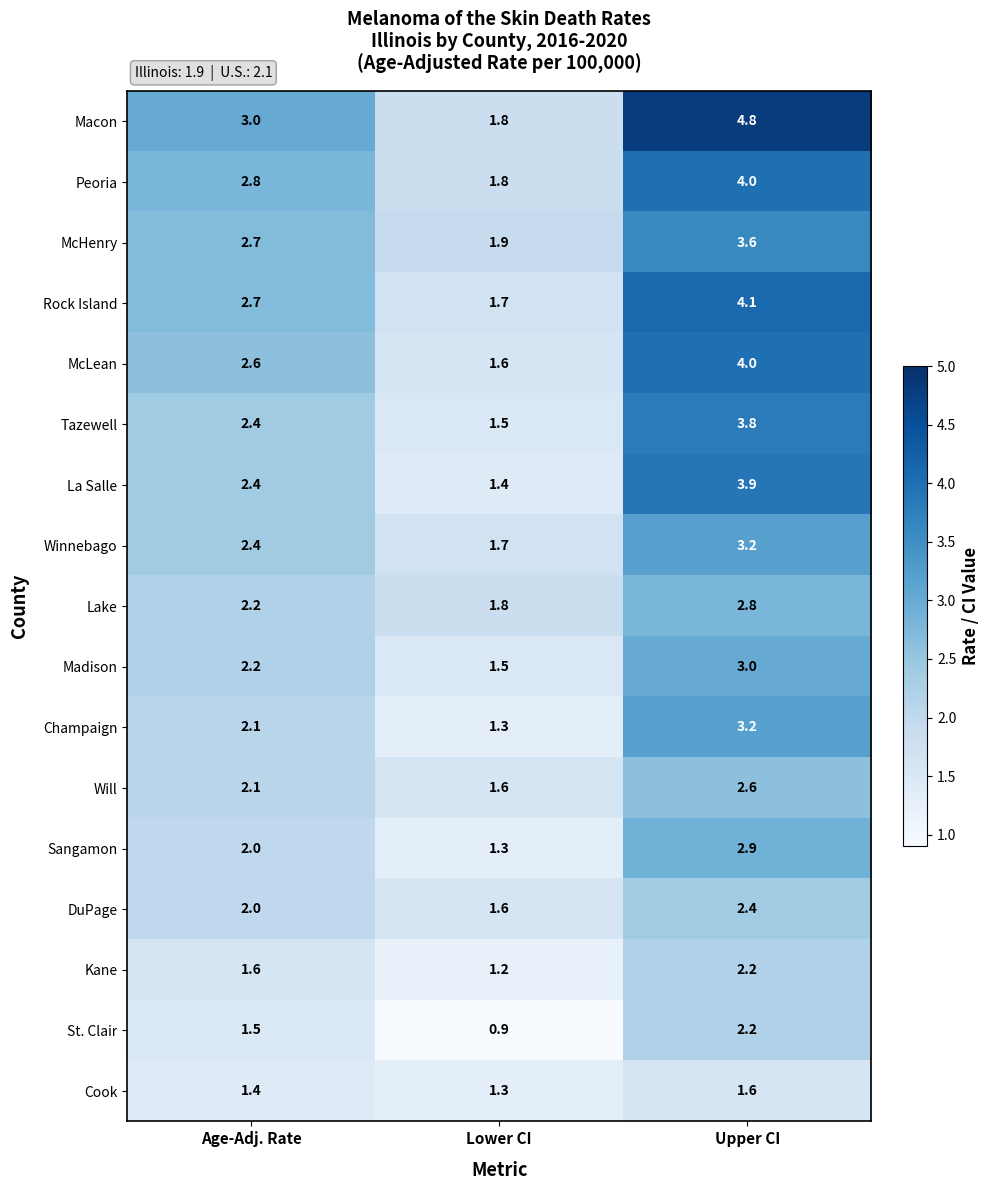

What is the approximate value of Macon at Upper CI?

4.8